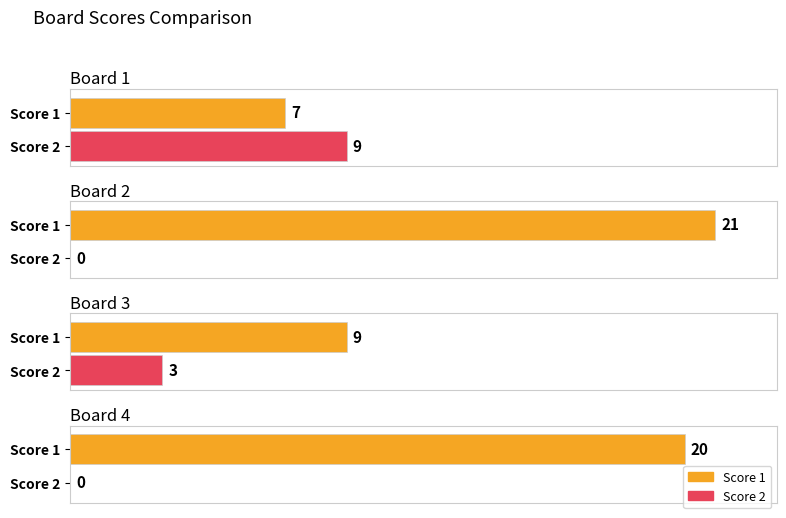

At which category does the chart reach its peak across all series?

Board 2